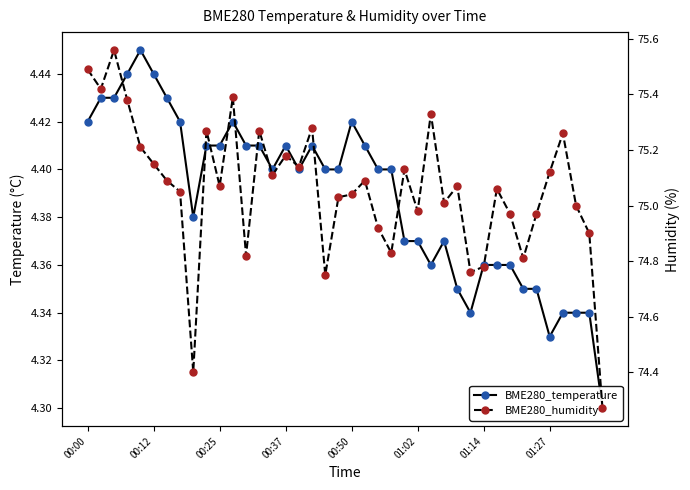

Between 12 and 13, which is larger?

12